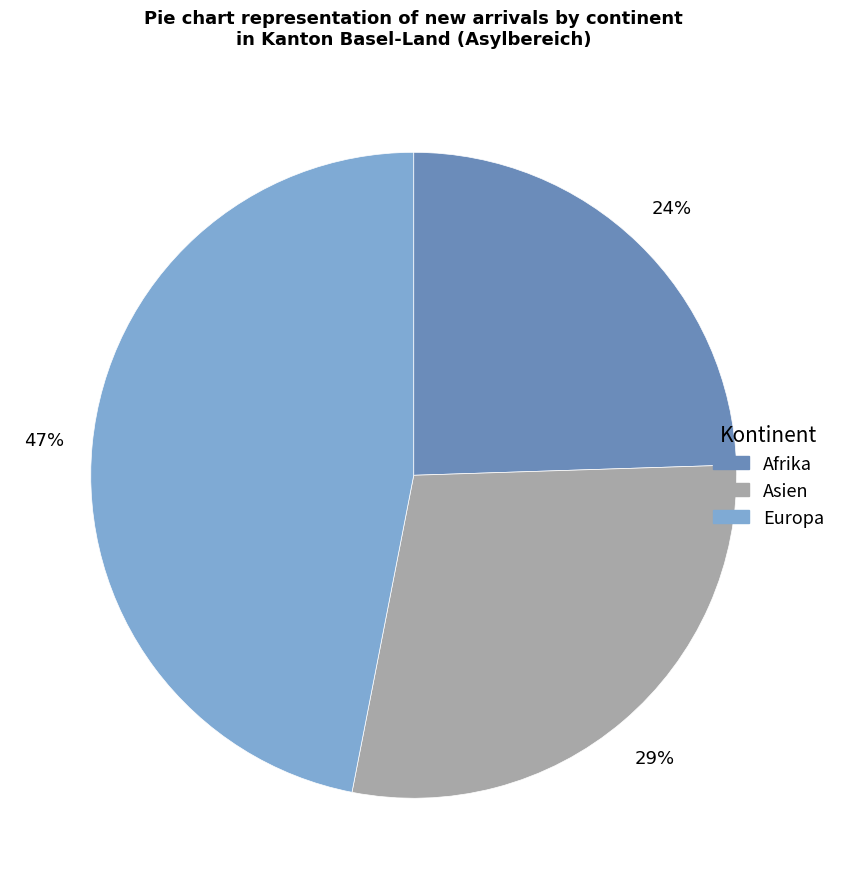

Which slice is the smallest?

Afrika